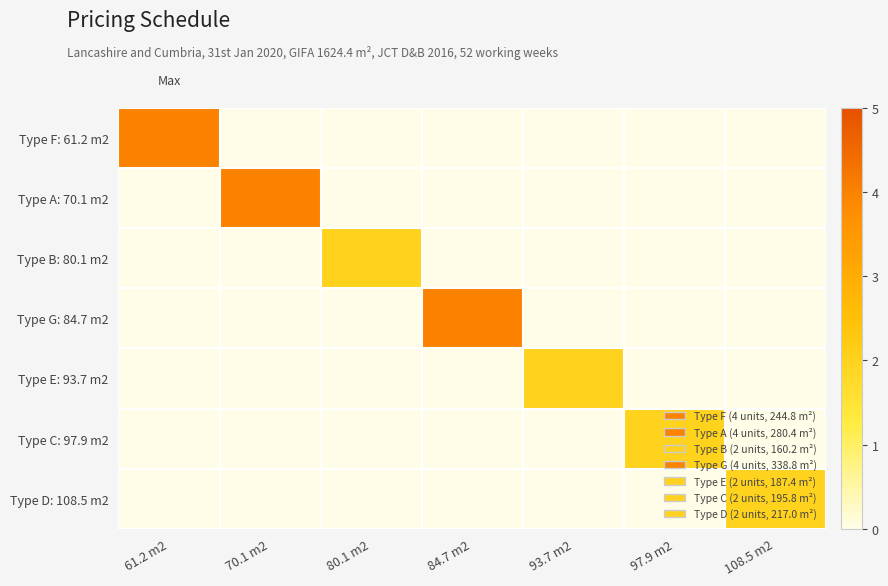

Count the number of categories in the chart.

7